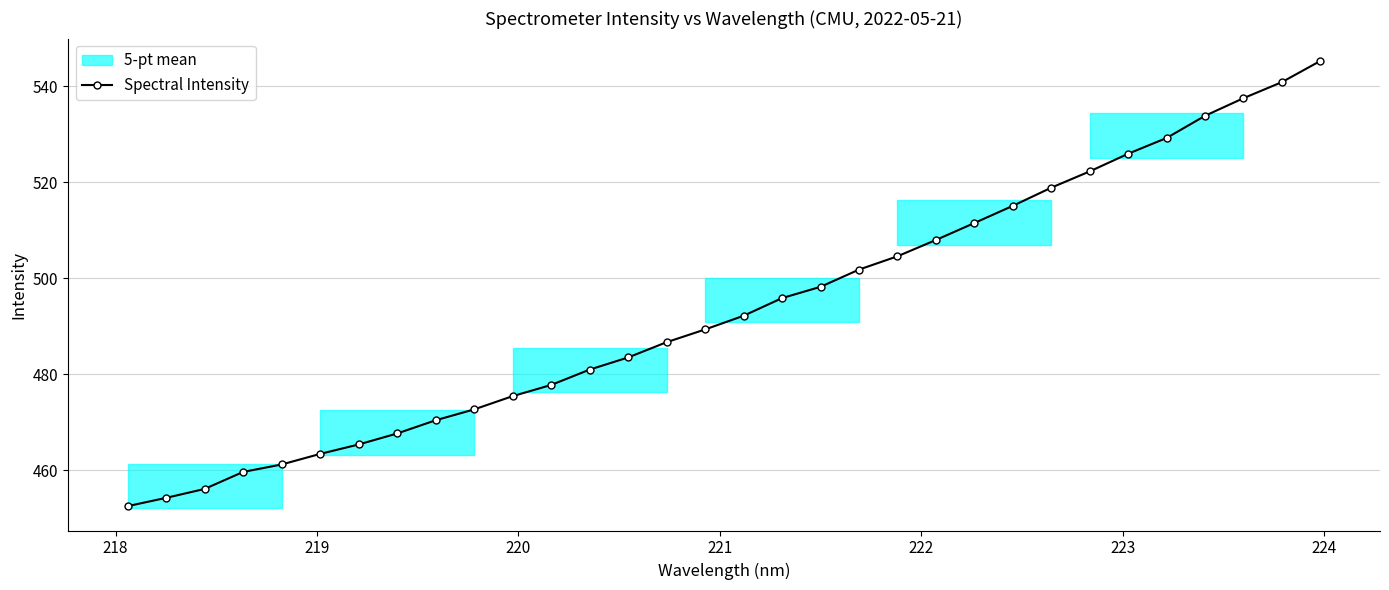

How many values are below 492?

16